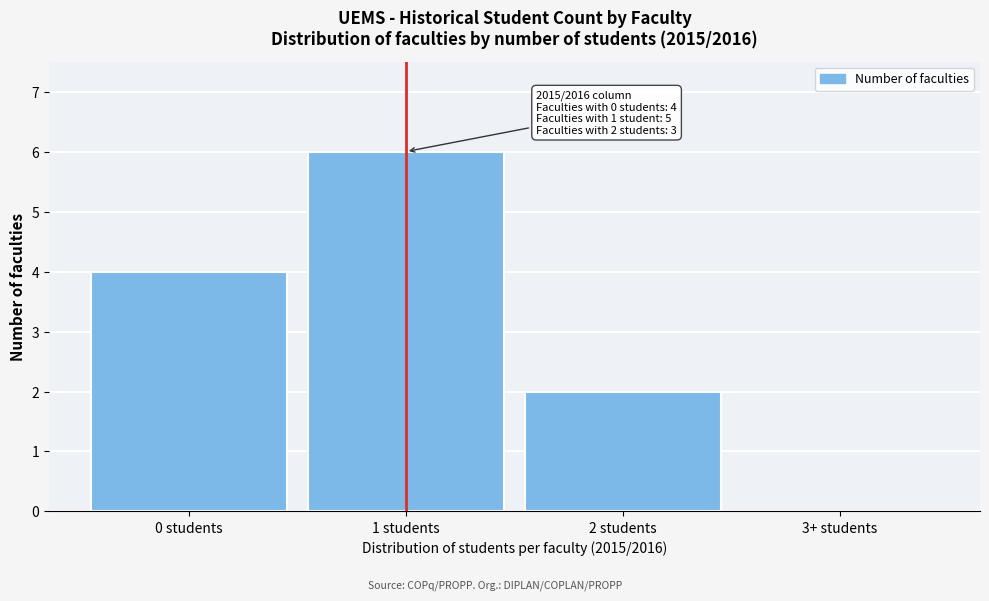

Between 3+ students and 0 students, which is larger?

0 students